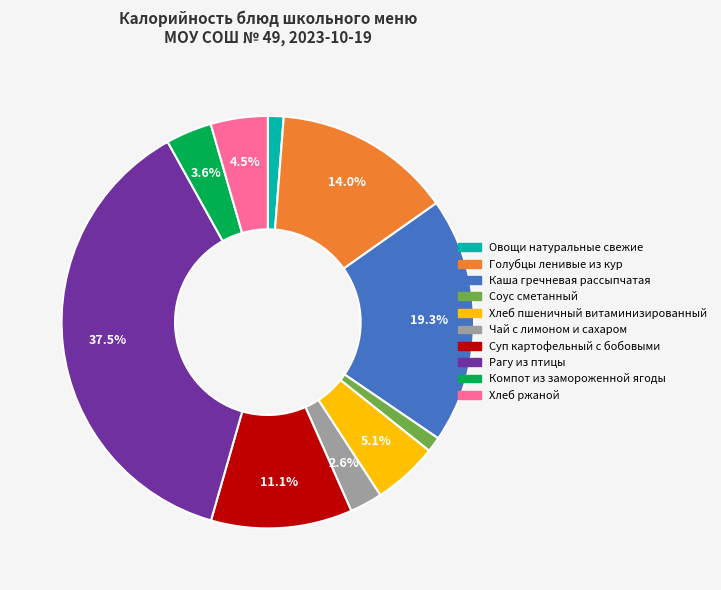

Which has a higher value, Рагу из птицы or Хлеб пшеничный витаминизированный?

Рагу из птицы